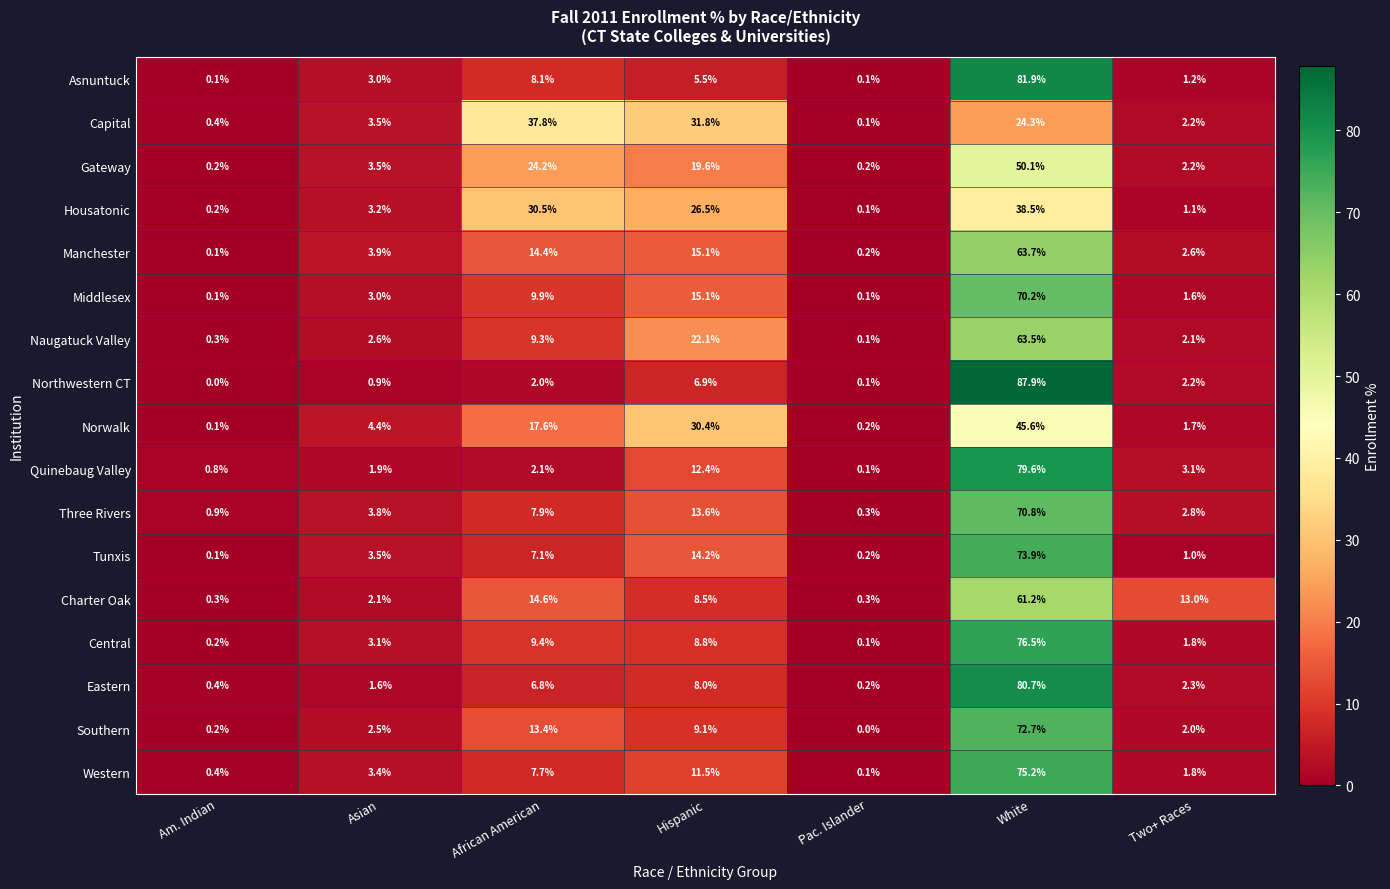

What is the total value across all series at Hispanic?

259.1